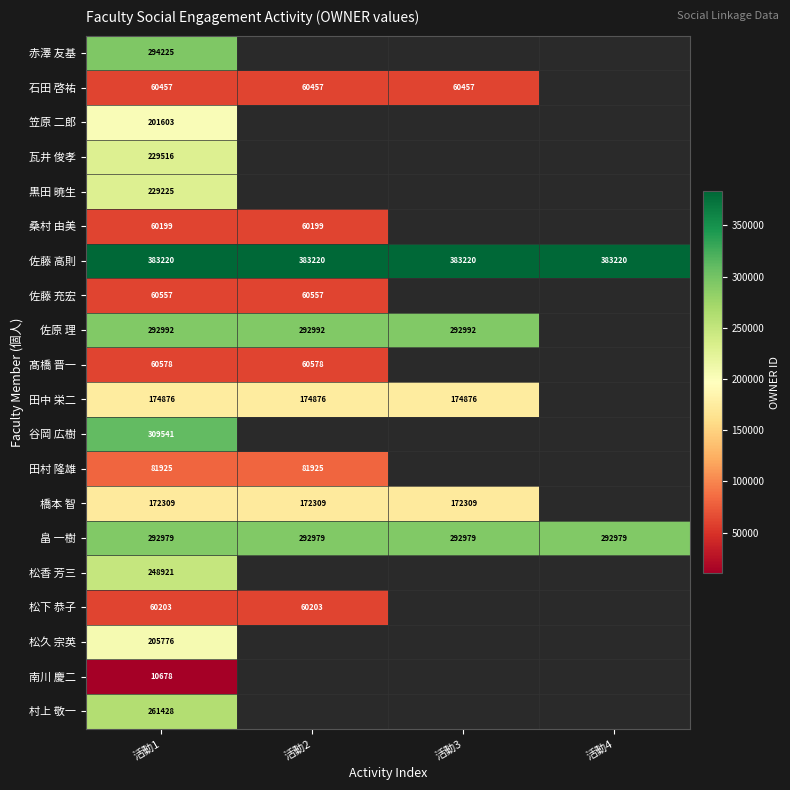

What is the sum of the 橋本 智 values at 活動2 and 活動3?

344618